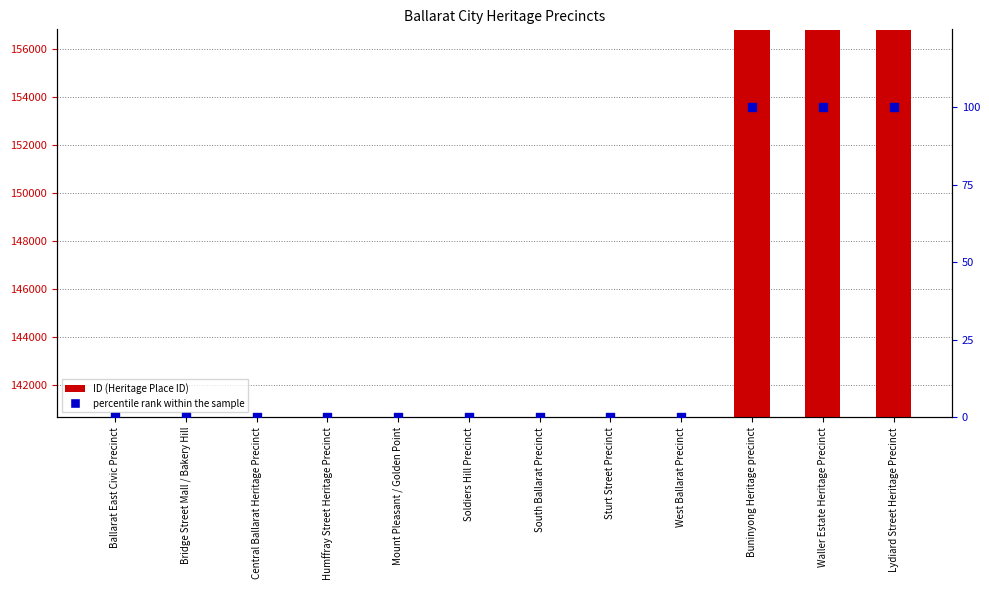

What are all the series names shown in the legend?

ID, percentile rank within the sample